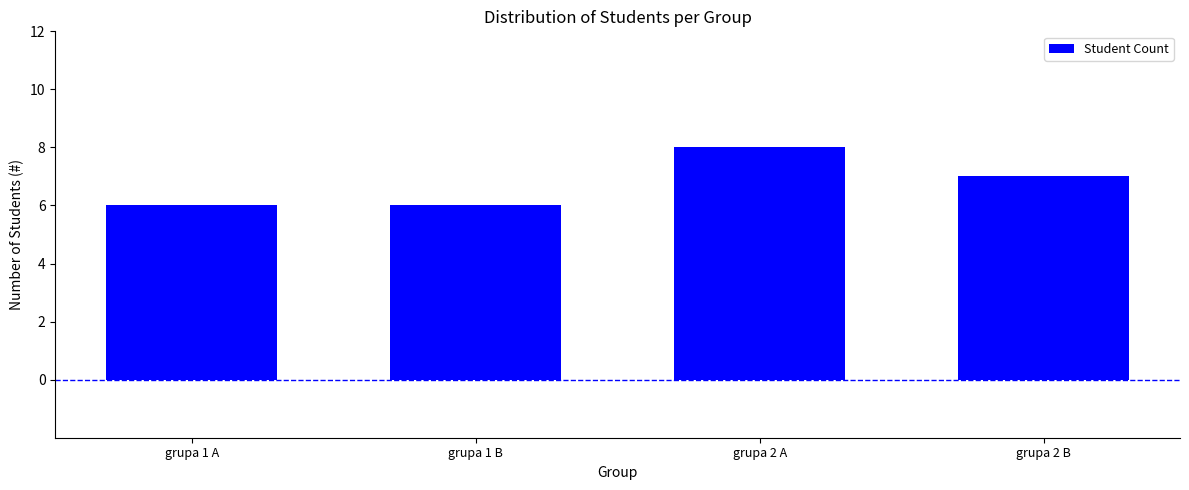

What is the average value?

7